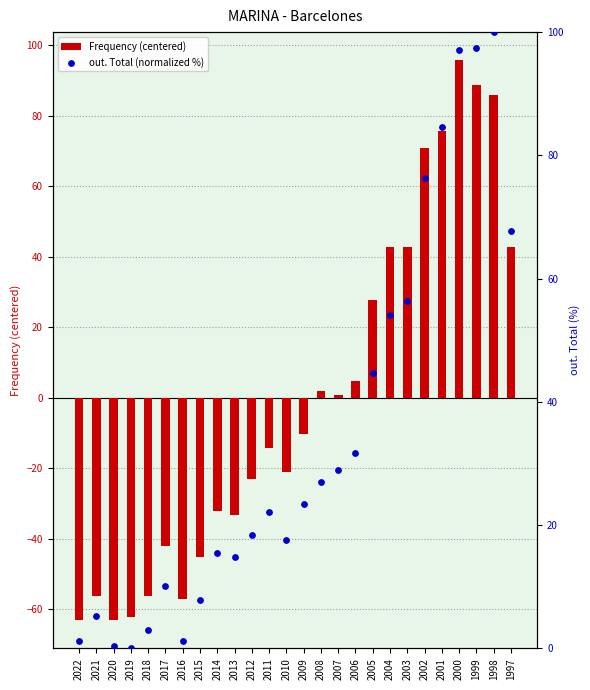

What are all the series names shown in the legend?

Frequency (centered), out. Total (normalized %)